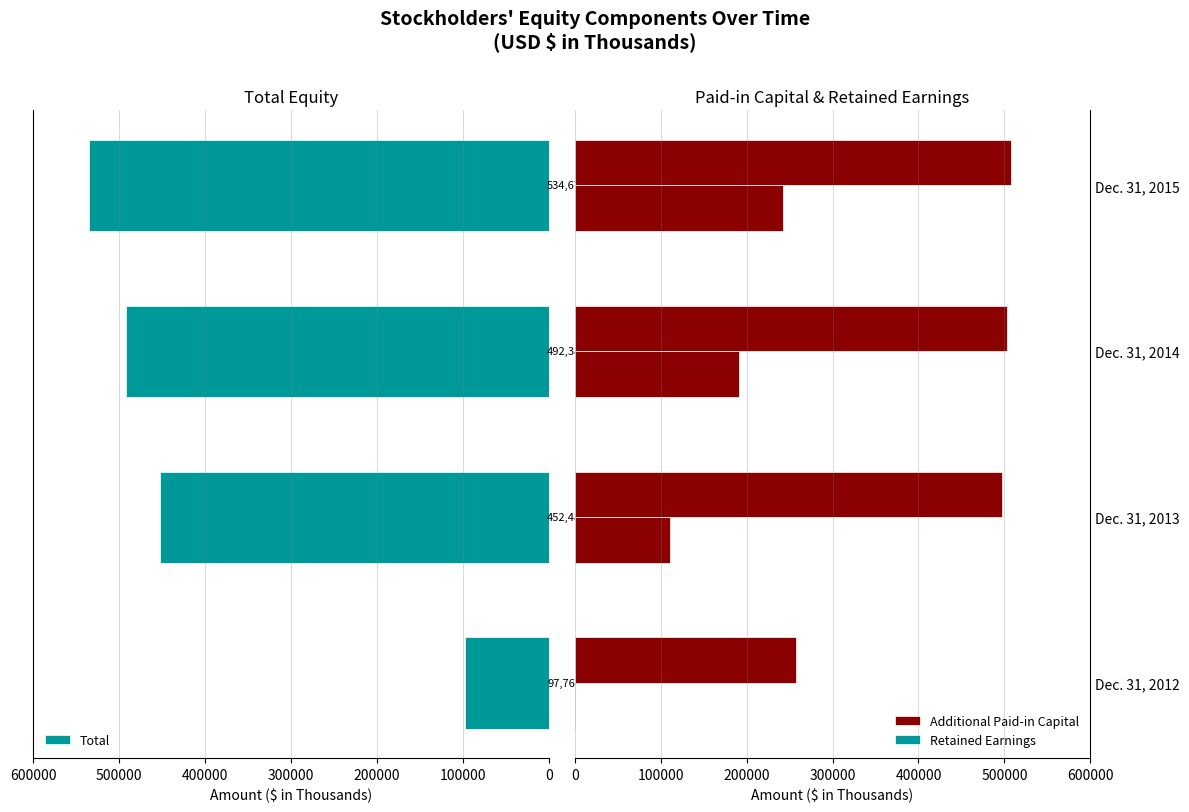

How many data points in Total are above 492388?

1